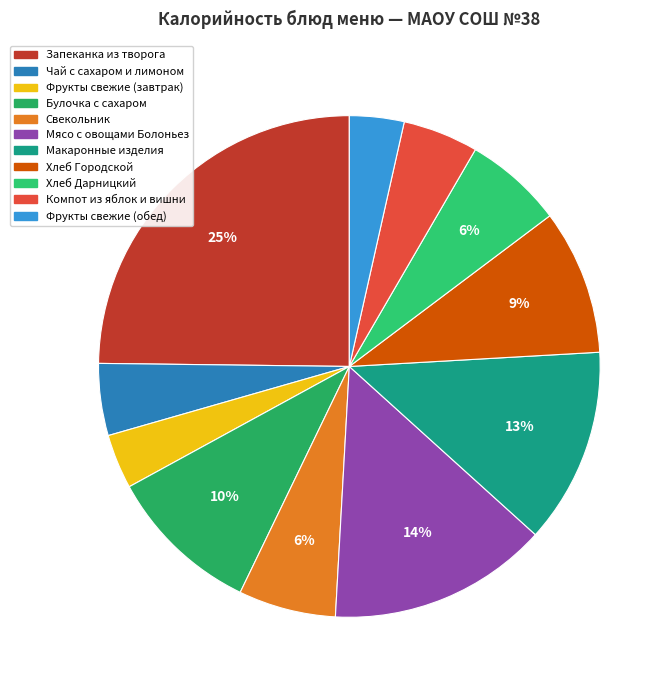

What is the total percentage of Хлеб Городской and Макаронные изделия?

22.0%